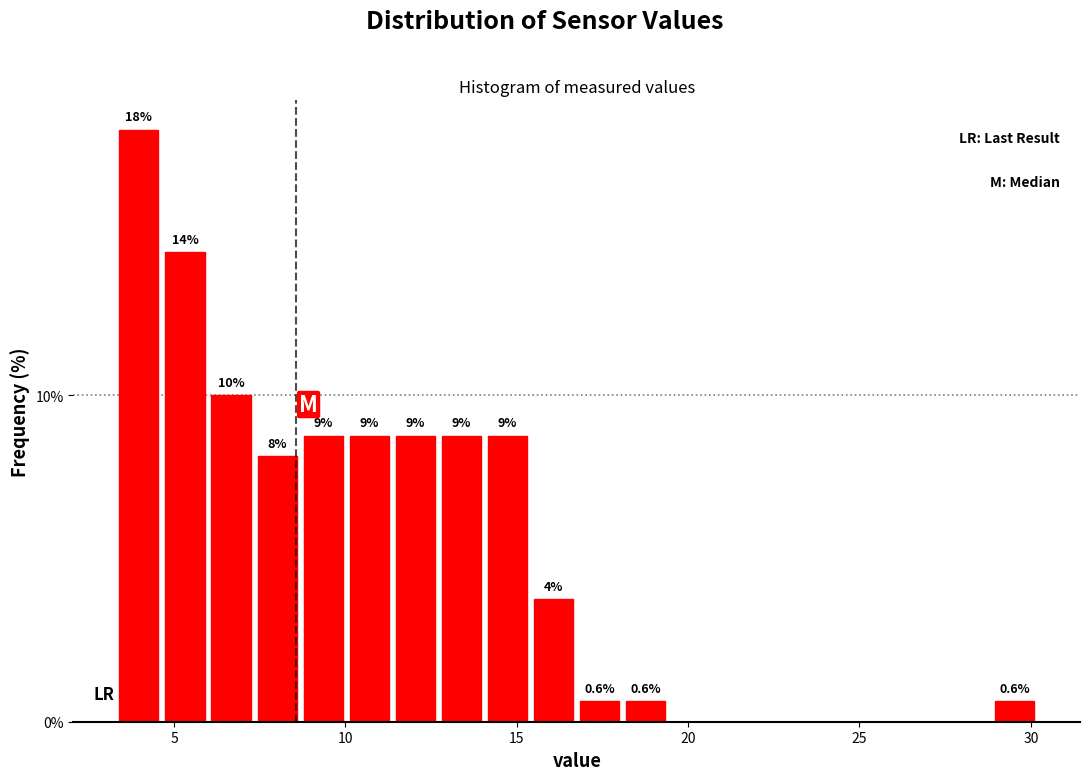

Read against the x-axis, roughly where is the centre of the tallest bar?

4.0